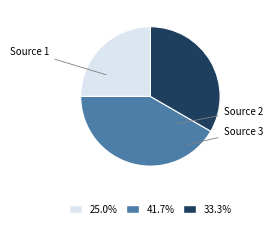

Is there a majority slice in this chart?

No